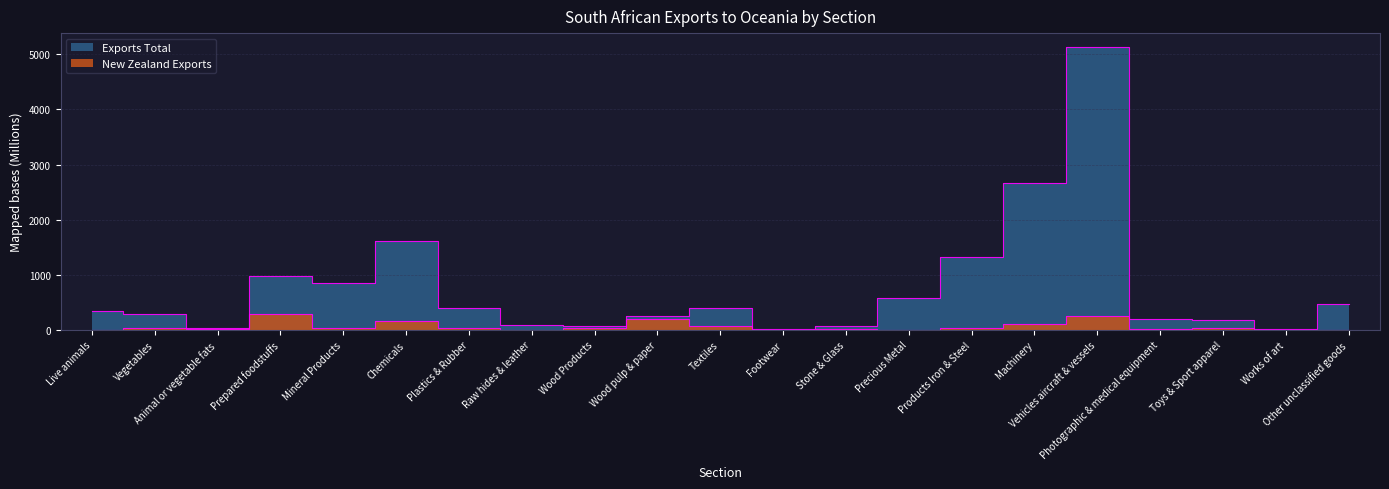

What is the maximum value for Exports Total?

5129.1